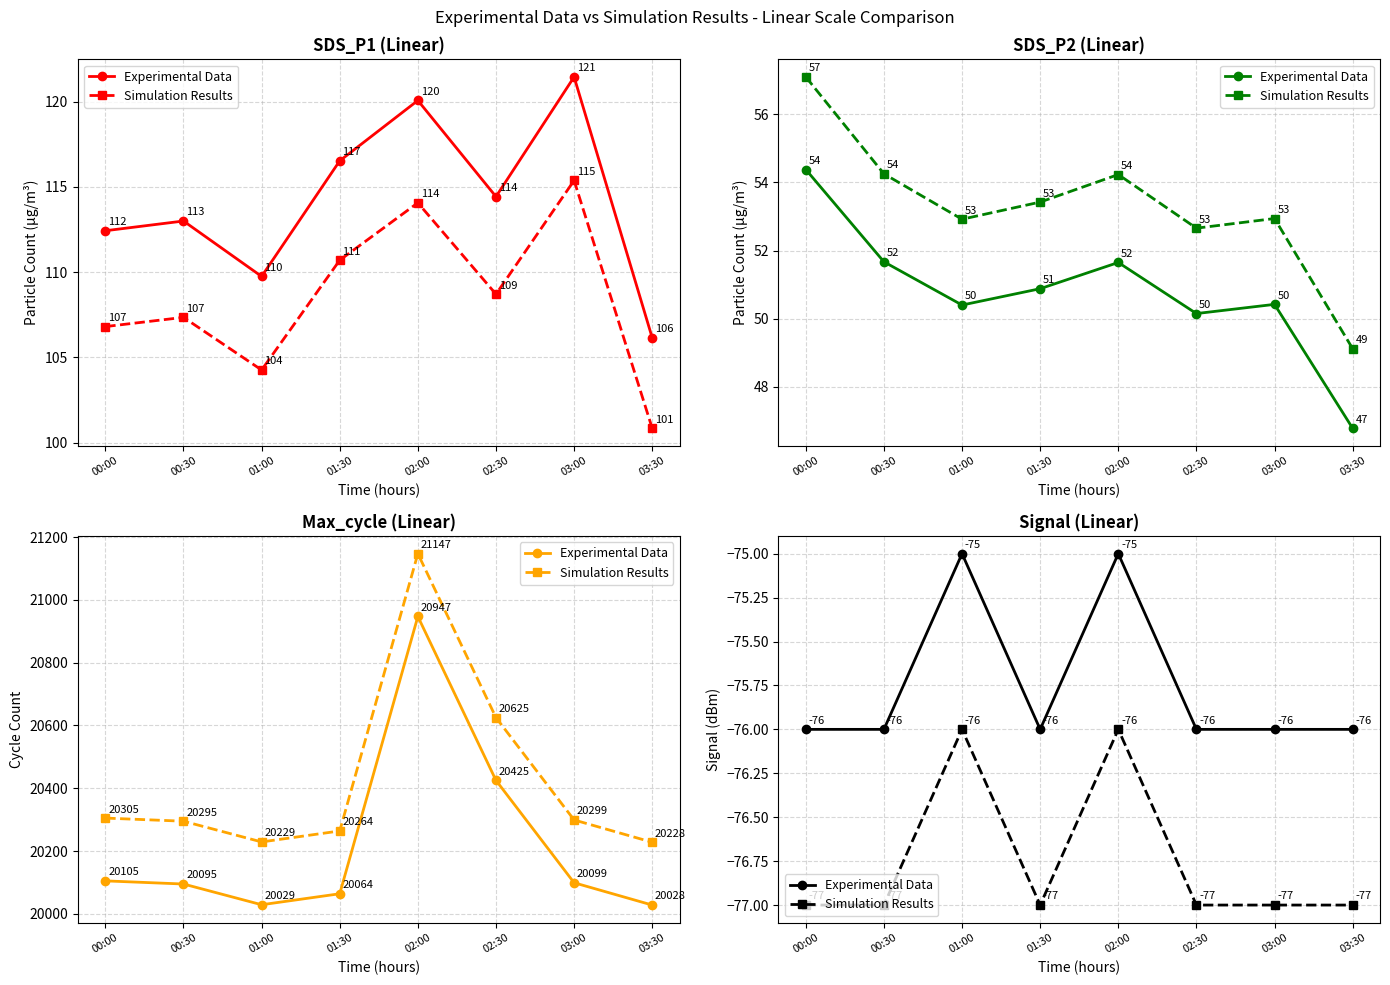

What position from the left is 00:00?

1